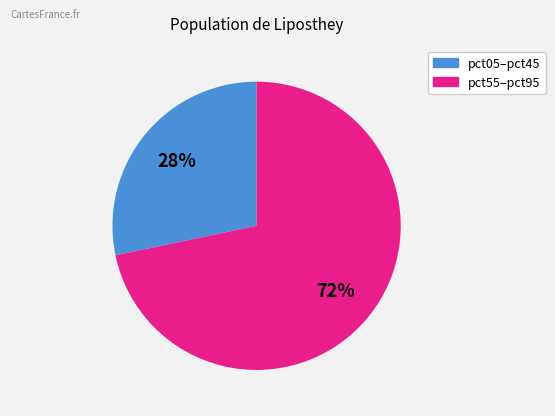

Does any single category account for the majority?

Yes